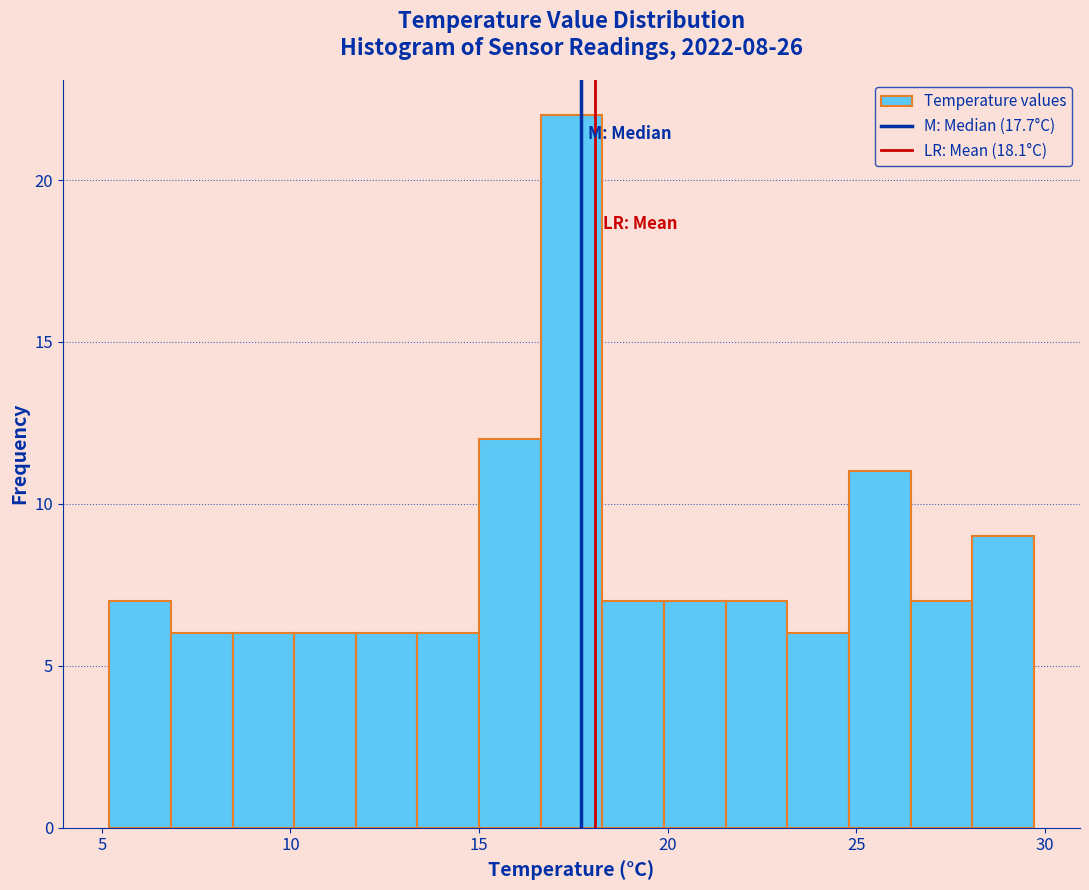

Read against the x-axis, roughly where is the centre of the tallest bar?

17.5